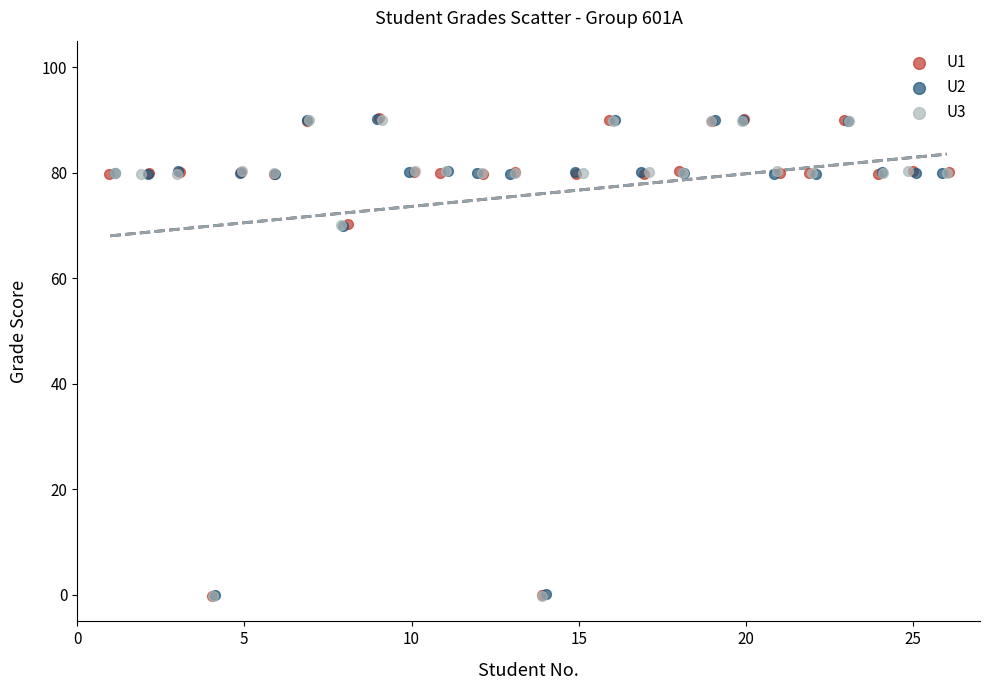

Which series has the largest Y range (max minus min)?

U1